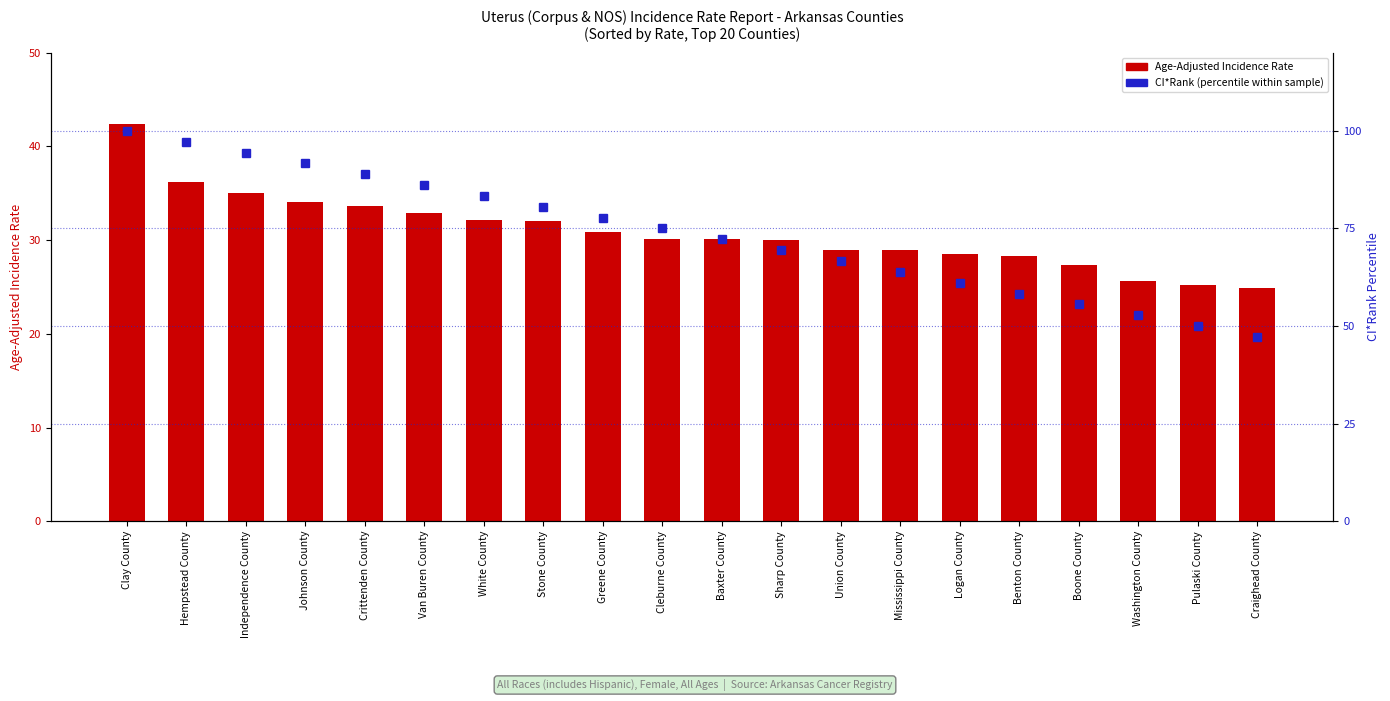

True or false: CI*Rank (percentile) has a value of 52.8 at Washington County.

True